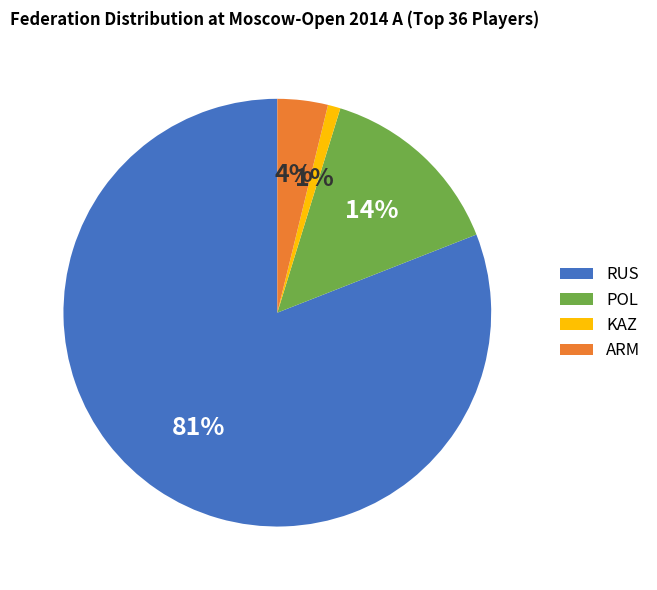

Between RUS and POL, which is larger?

RUS